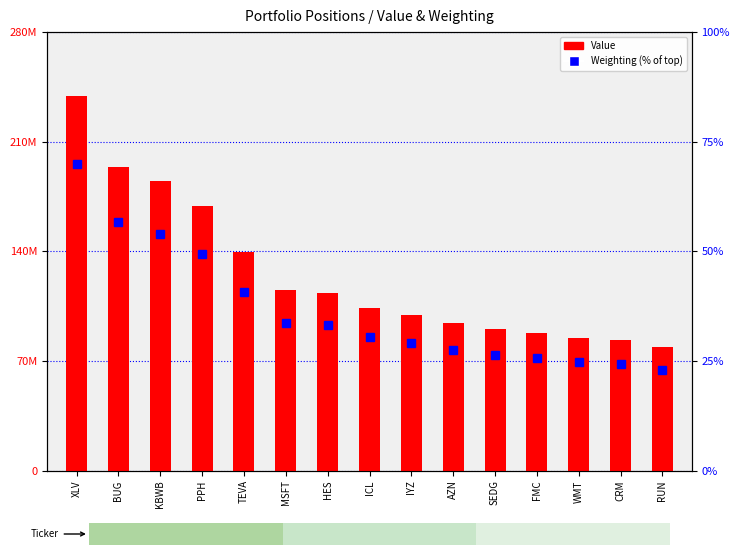

At which label does Value reach its minimum?

RUN